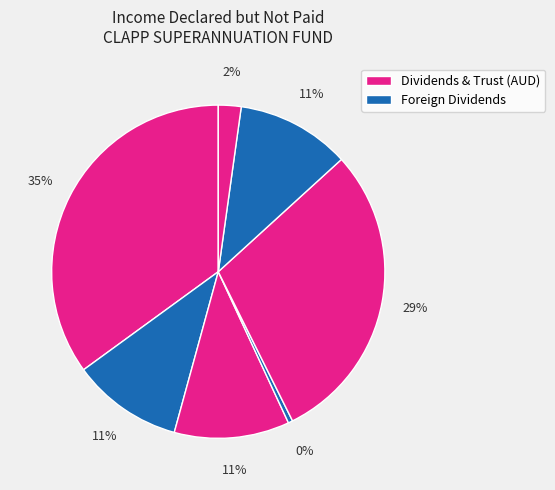

Count the number of slices in the pie.

7